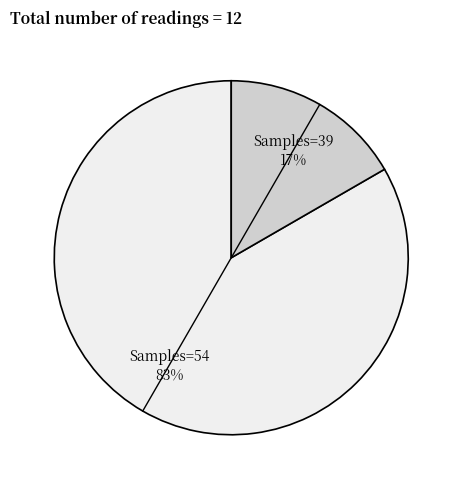

To the nearest percent, what is the average slice percentage?

50%